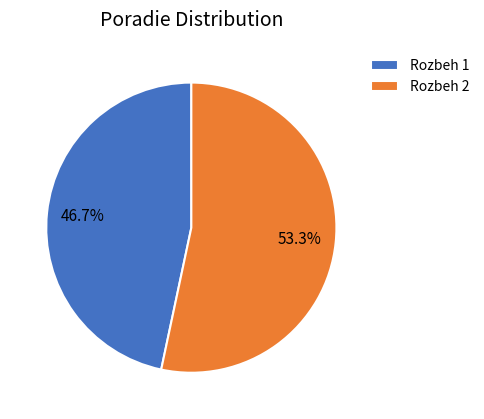

To the nearest percent, what is the difference between the largest and smallest slice percentages?

7%